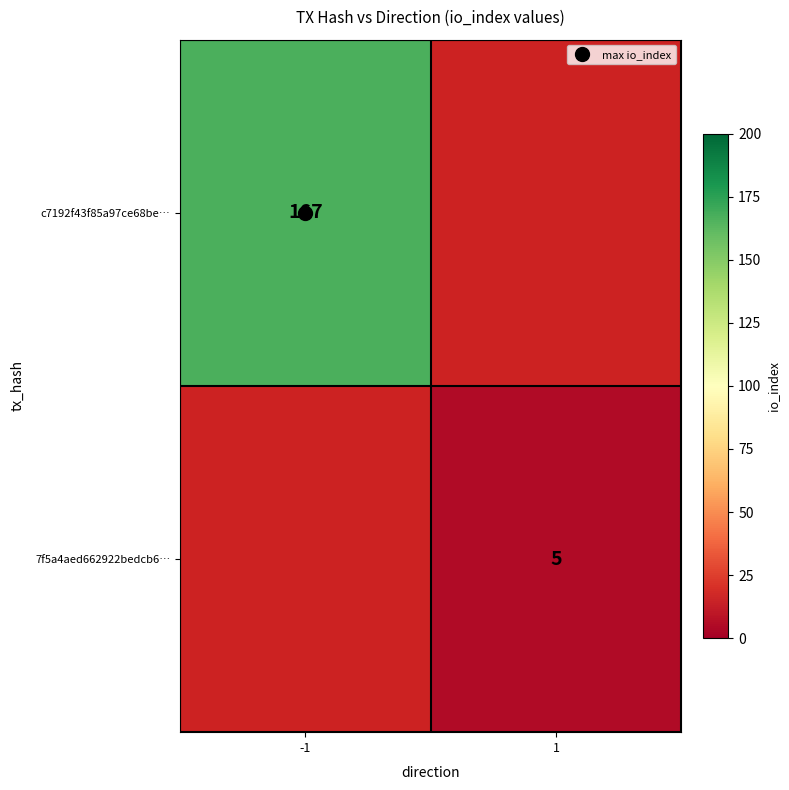

At which label is c7192f43f85a97ce68be… closest to 167?

-1